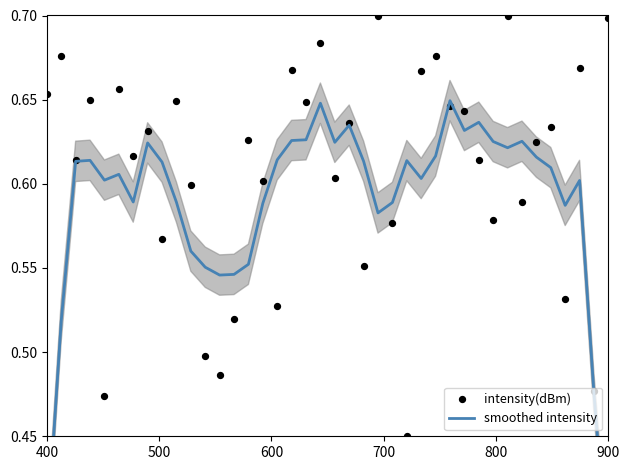

At how many categories does at least one series exceed 0?

40